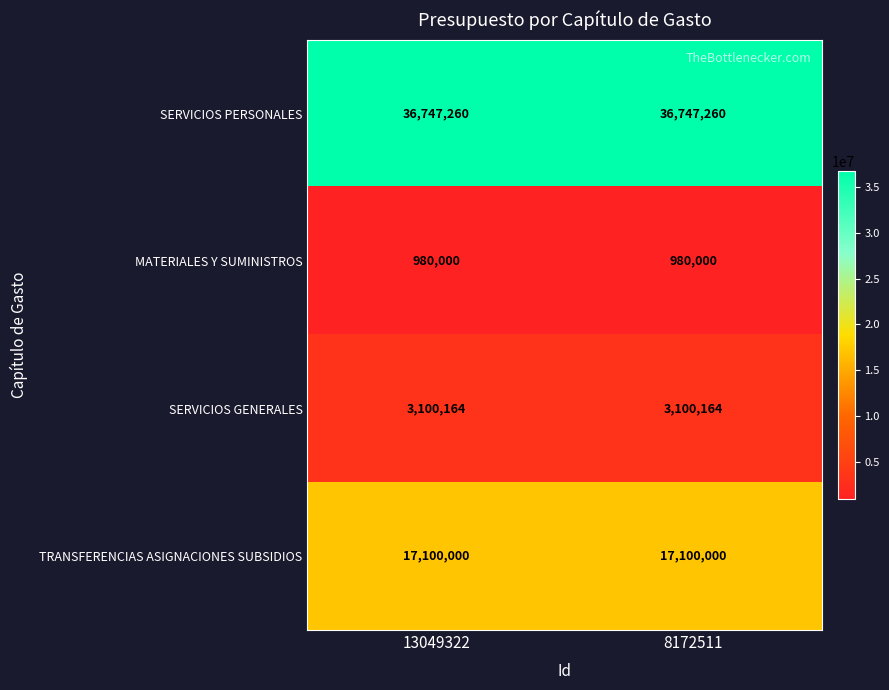

Rank the series at 8172511 from lowest to highest value.

MATERIALES Y SUMINISTROS, SERVICIOS GENERALES, TRANSFERENCIAS ASIGNACIONES SUBSIDIOS, SERVICIOS PERSONALES